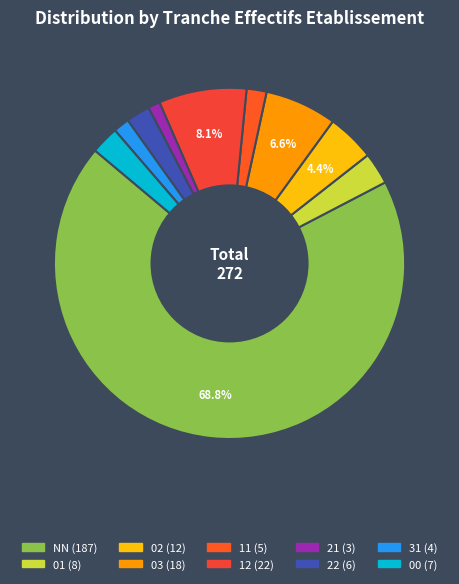

The 12 slice represents 8% of the pie. True or false?

True